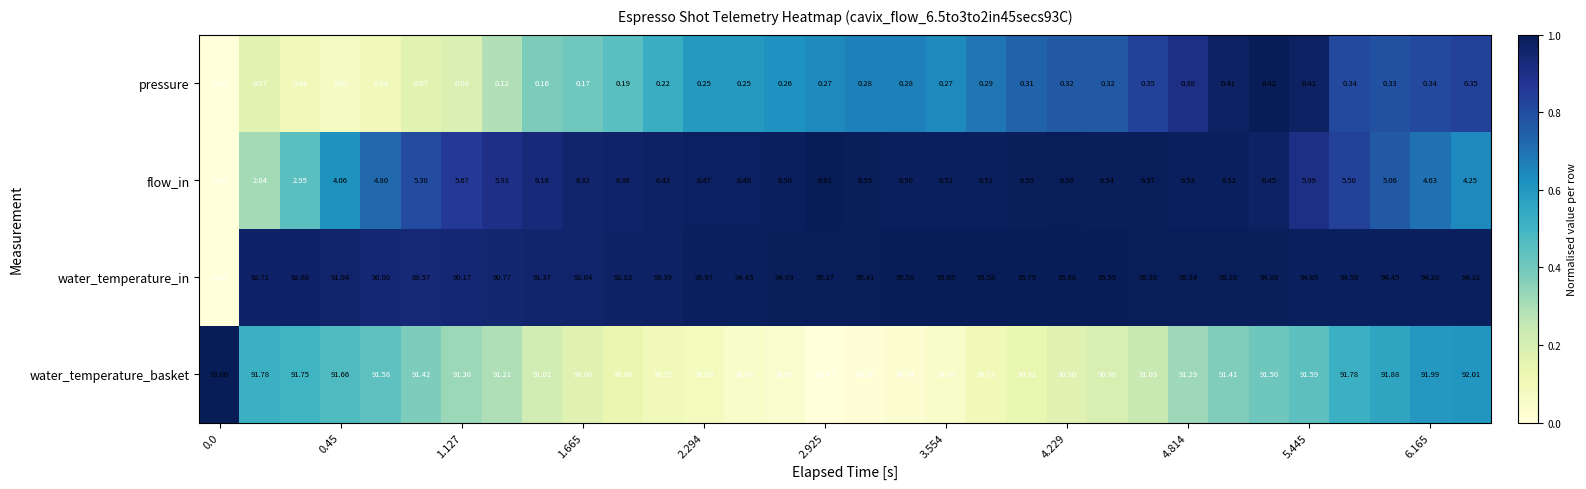

Which series has the widest spread of values?

water_temperature_in